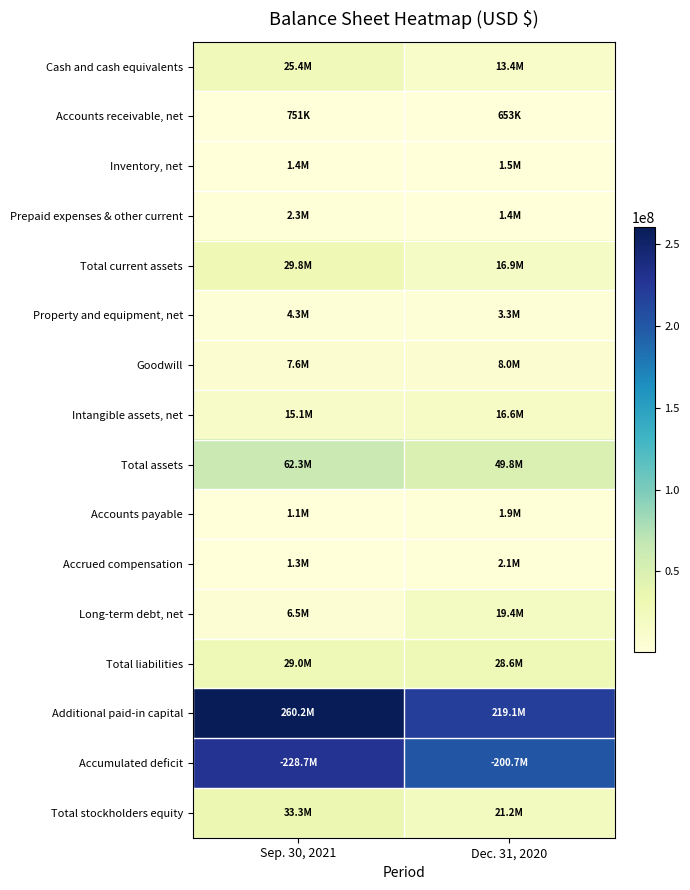

How many data points does each series have?

2